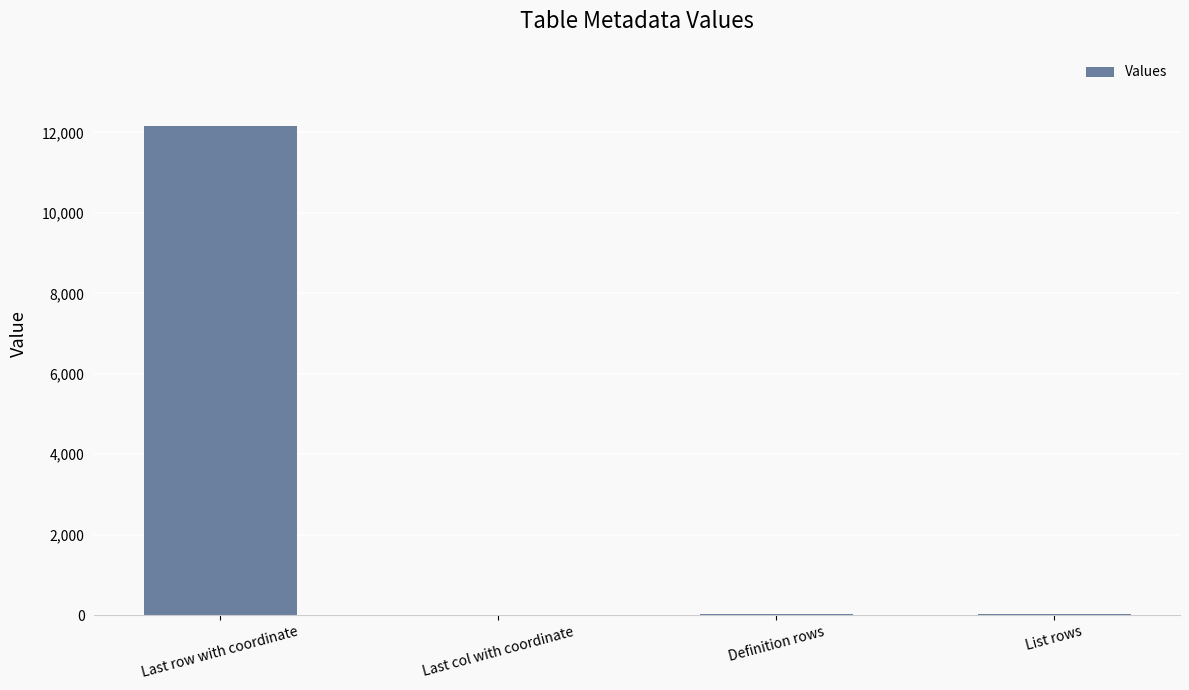

True or false: the data shows 5817 at Last row with coordinate.

False